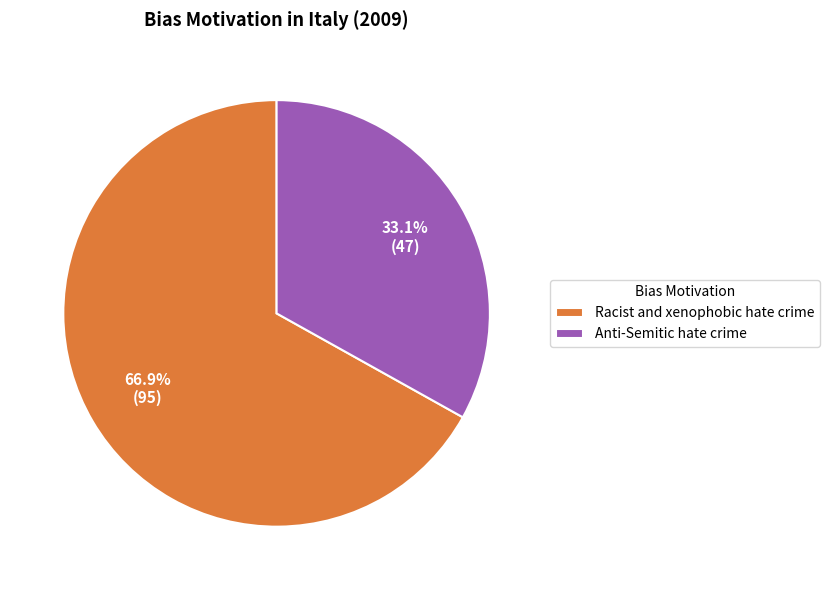

What percentage do Racist and xenophobic hate crime and Anti-Semitic hate crime together represent?

100.0%